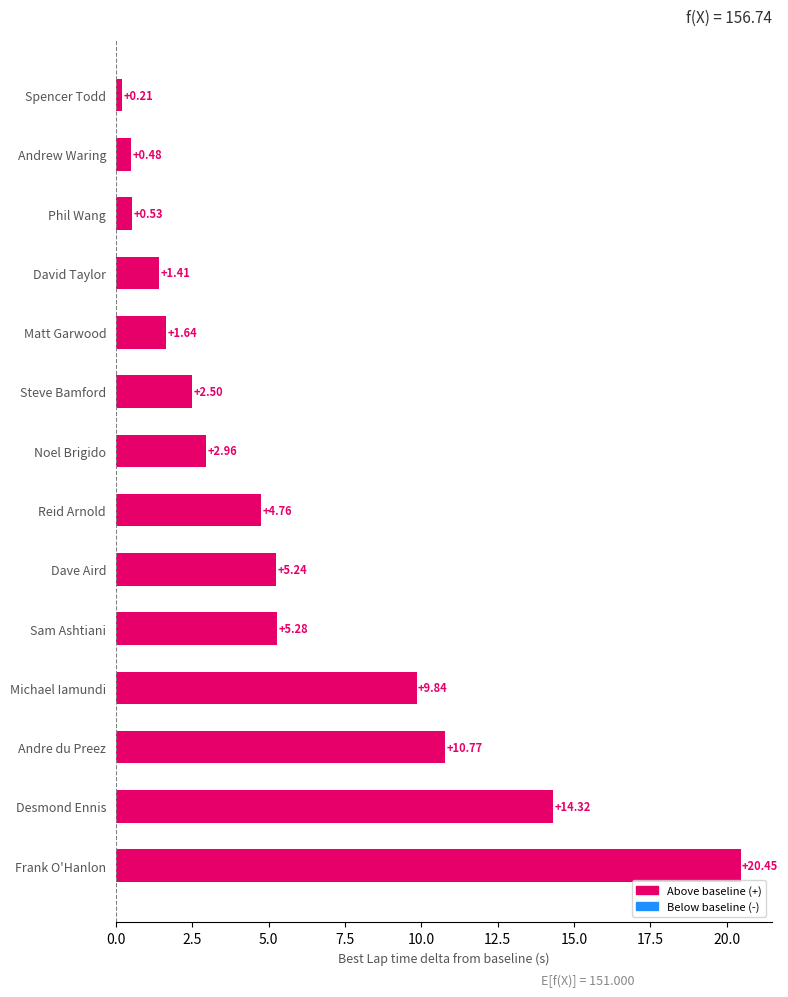

How many bars are there in total?

14